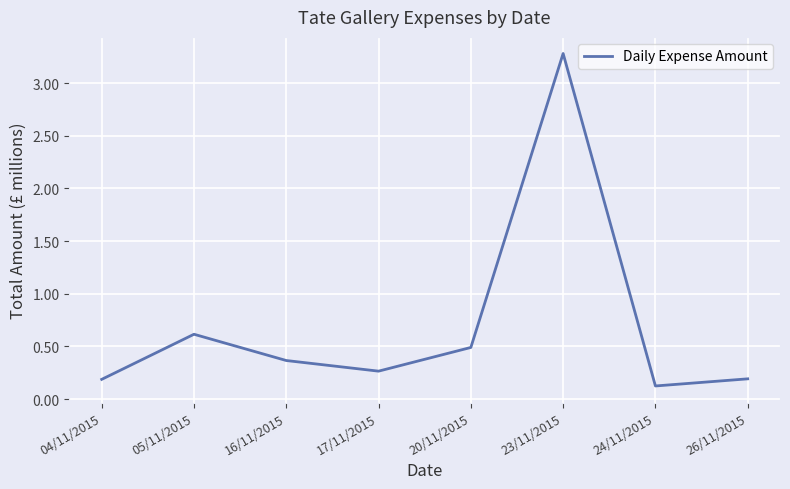

At which category does the data reach its first local peak?

05/11/2015